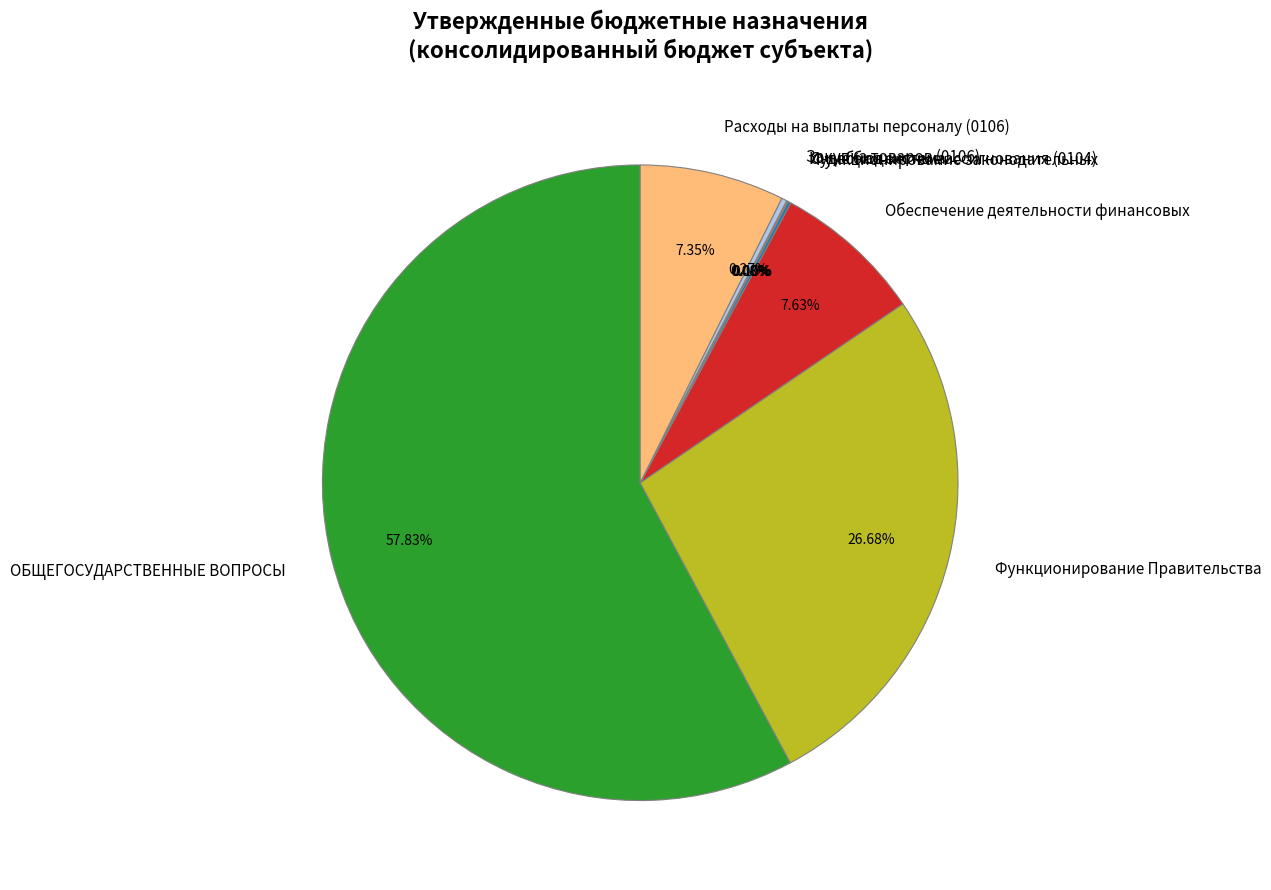

Which category has the biggest portion of the pie?

ОБЩЕГОСУДАРСТВЕННЫЕ ВОПРОСЫ